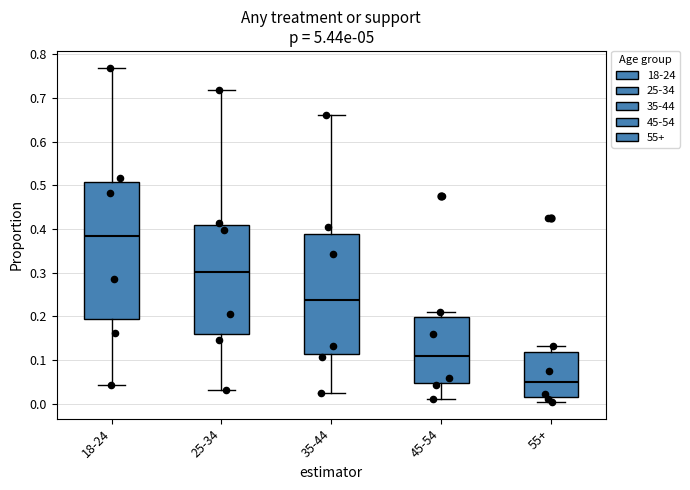

Reading left to right, transcribe this box plot: for each box, give where its median line is, the range the box spans, and where its two whiskers end, as read against the y-axis. The values are not printed on the chart, so give them approximately, as read against the axis.

18-24: median 0.38, box 0.19 to 0.51, whiskers 0.04 to 0.77
25-34: median 0.30, box 0.16 to 0.41, whiskers 0.03 to 0.72
35-44: median 0.24, box 0.11 to 0.39, whiskers 0.02 to 0.66
45-54: median 0.11, box 0.05 to 0.20, whiskers 0.01 to 0.21
55+: median 0.05, box 0.01 to 0.12, whiskers 0.00 to 0.13